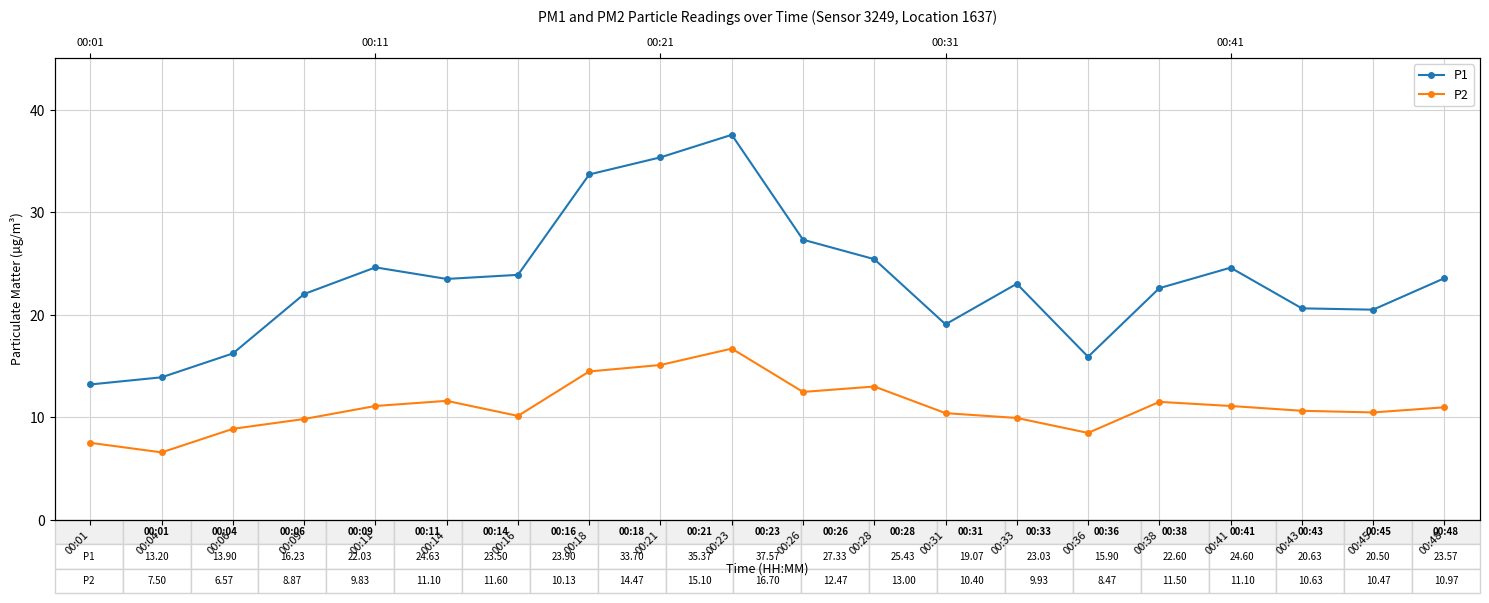

True or false: P1 and P2 intersect in this chart.

False